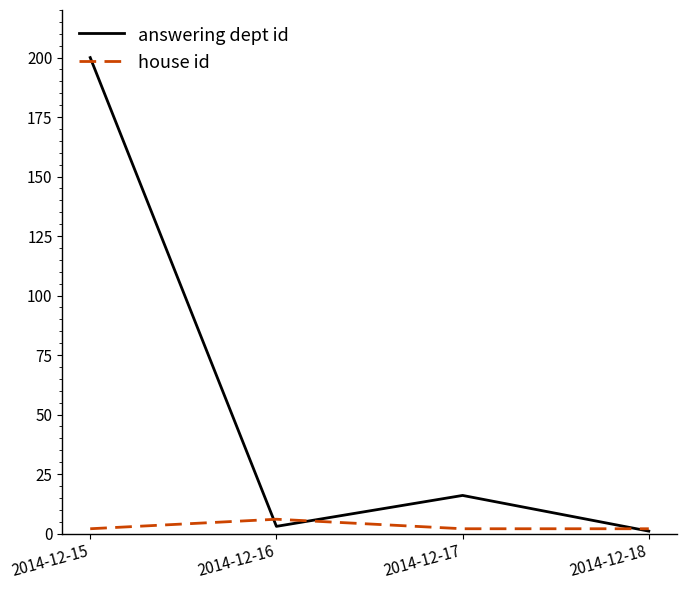

What is the difference between the highest and lowest values at 2014-12-15?

198